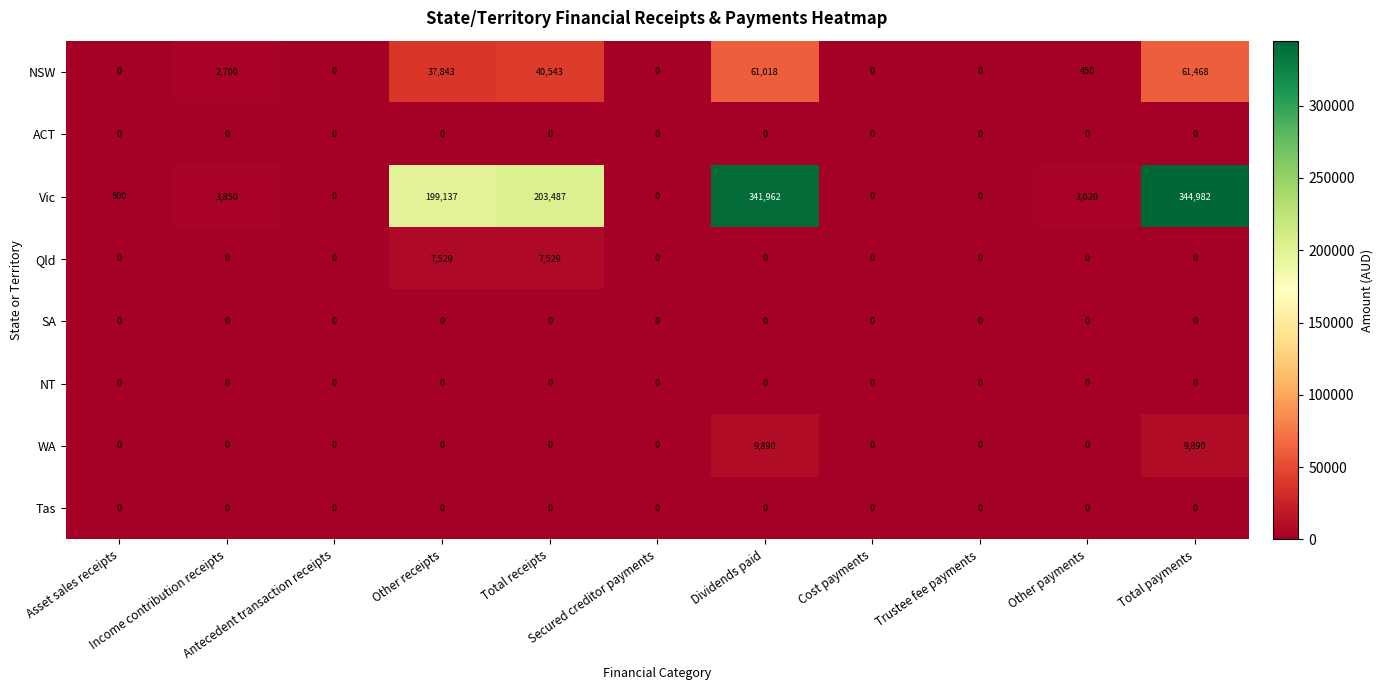

Which series has the largest total across all categories?

Vic